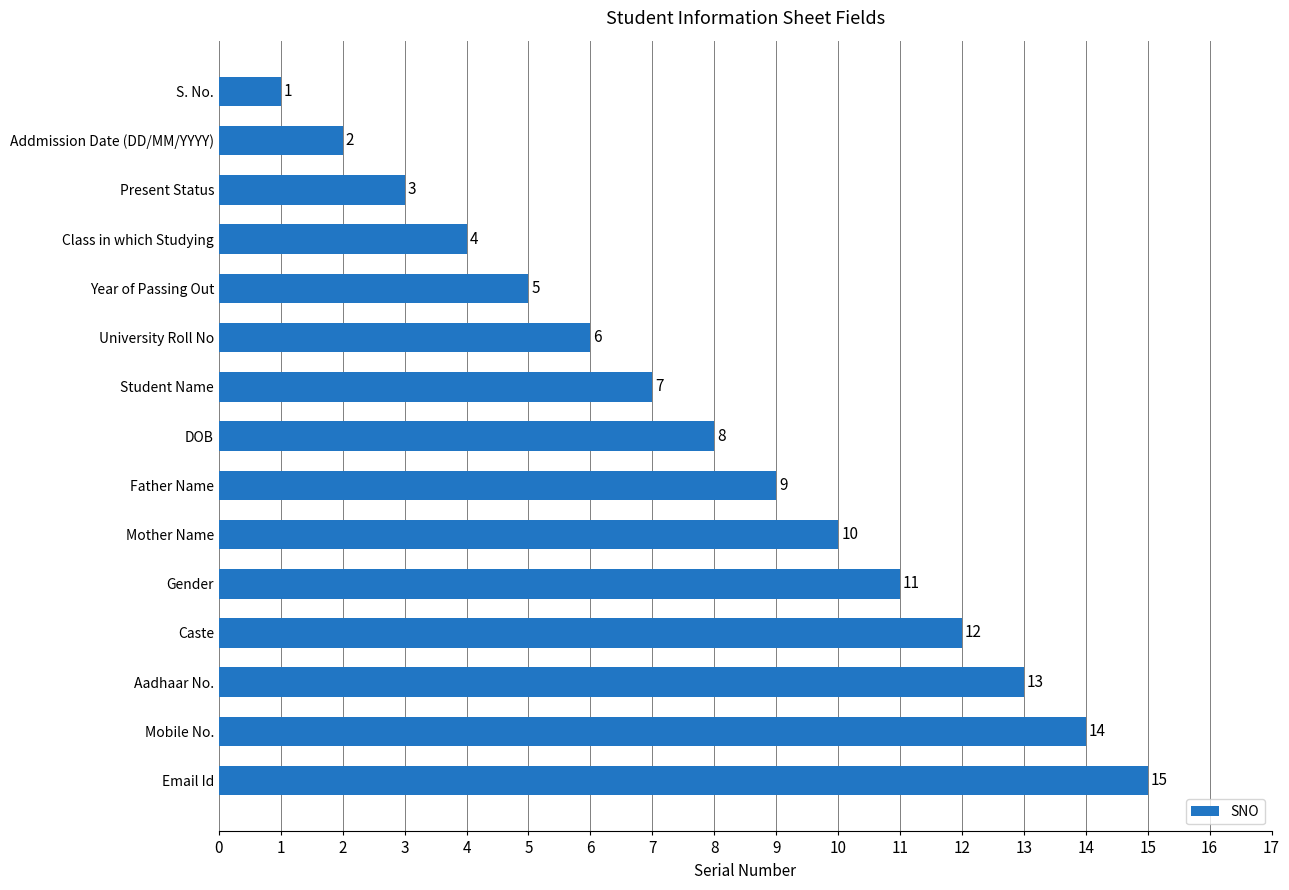

At which label is the value closest to 8?

DOB